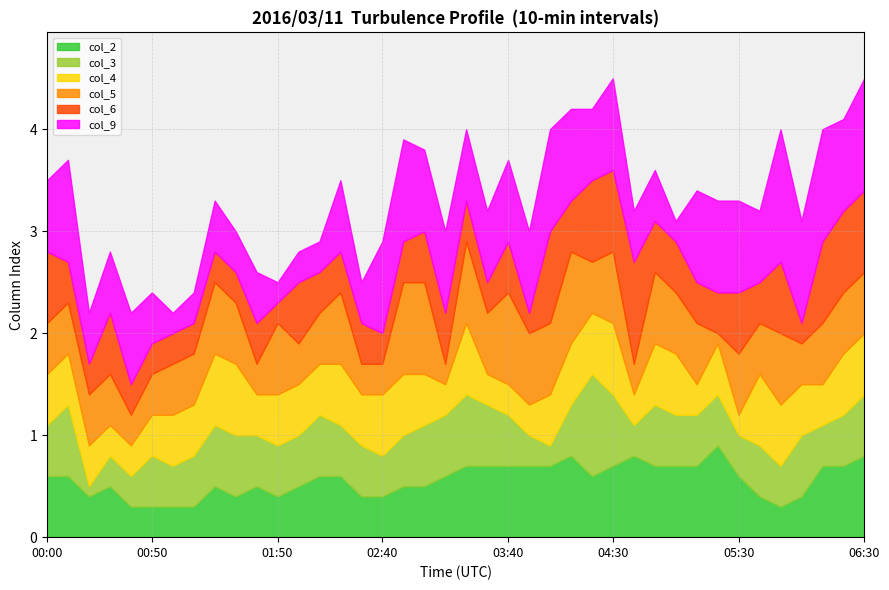

At how many categories does at least one series exceed 0?

40